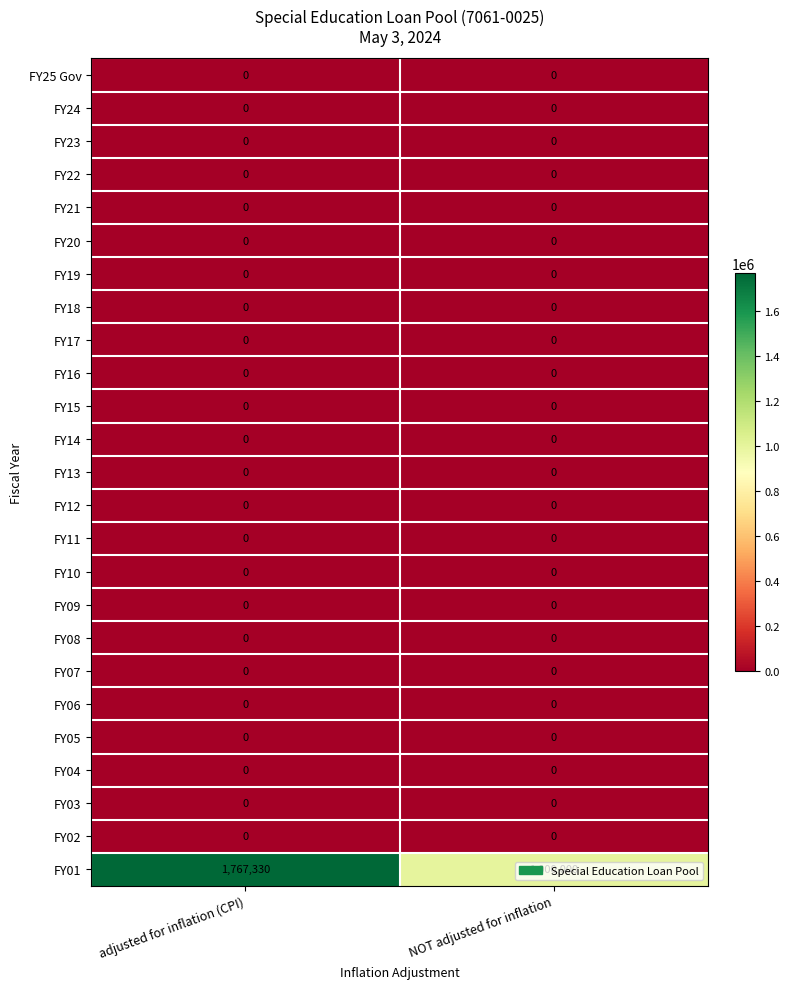

Read the FY01 value at NOT adjusted for inflation, to the nearest 50.

1000000